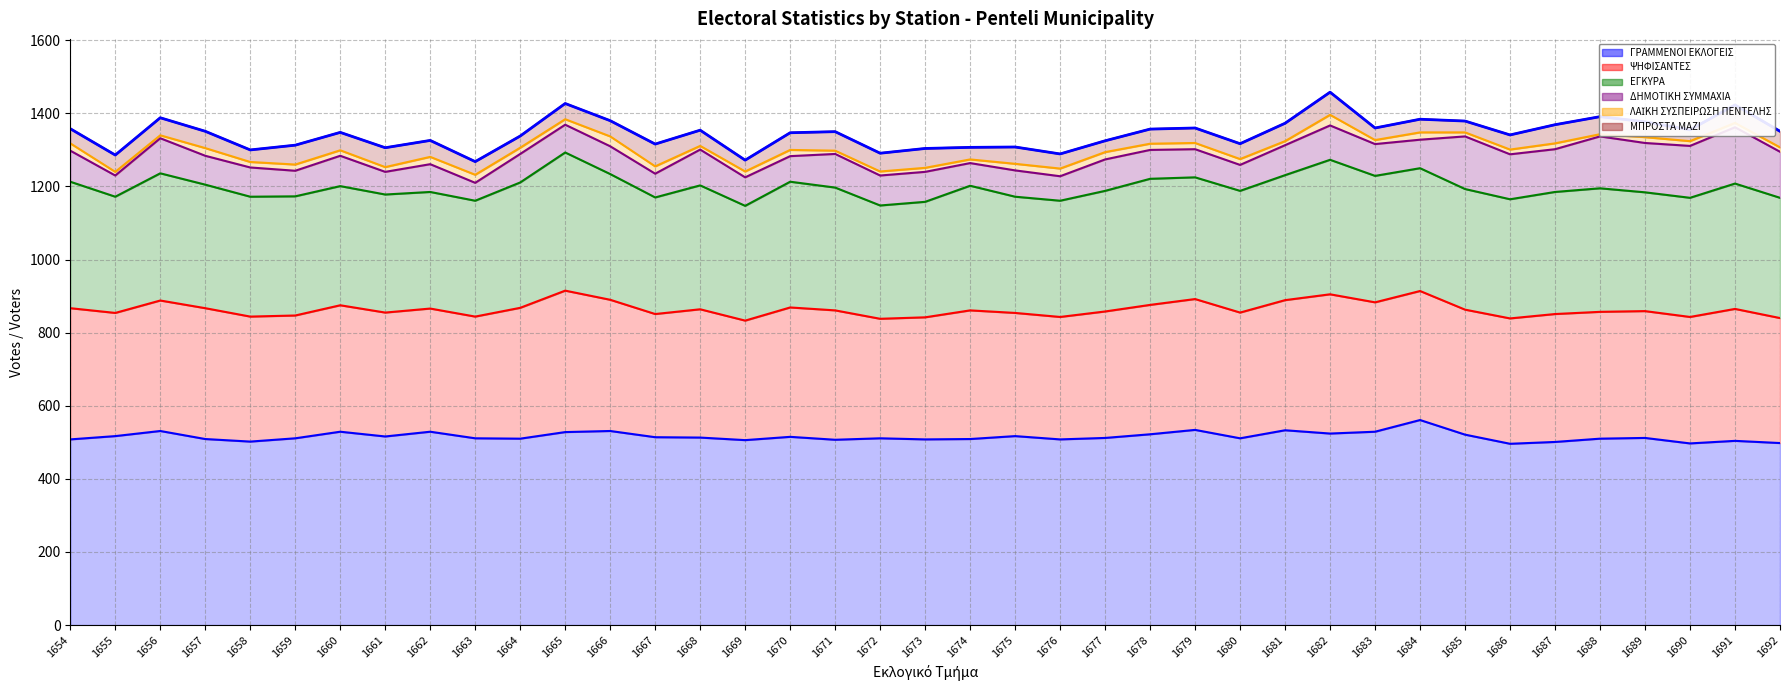

What is the value of the ΔΗΜΟΤΙΚΗ ΣΥΜΜΑΧΙΑ point at the 29th from the left?

94